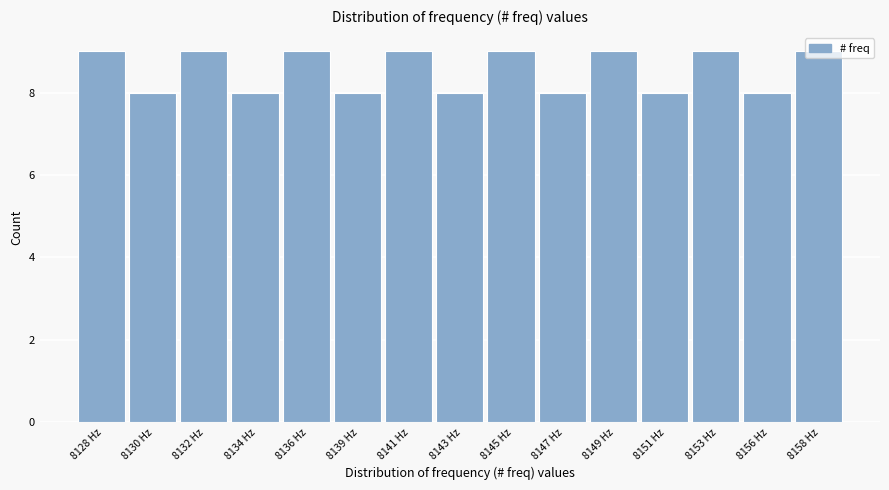

What is the sum of the values at 8143 Hz and 8145 Hz?

17